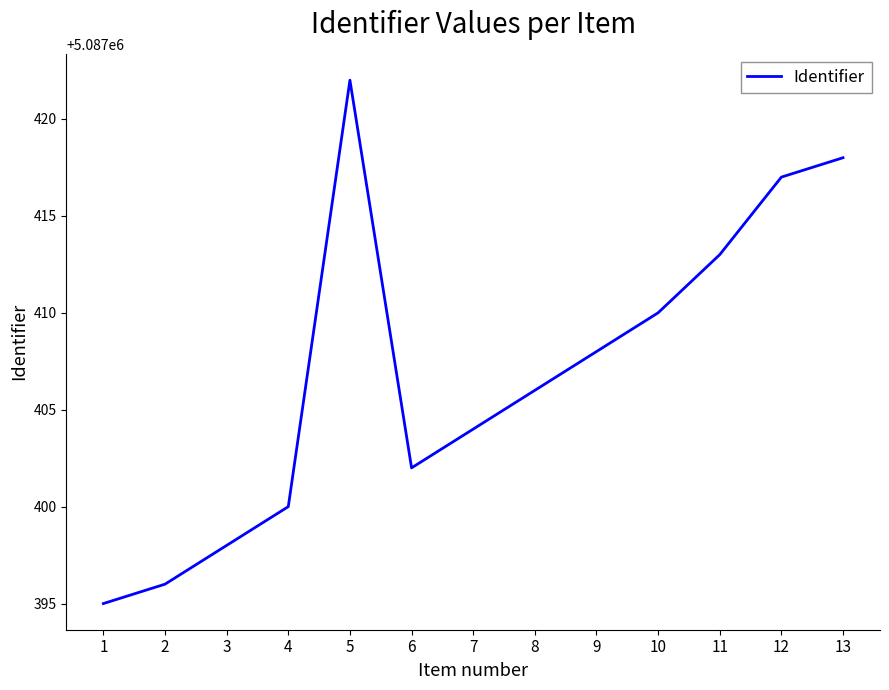

Which category has the highest value across all series?

5